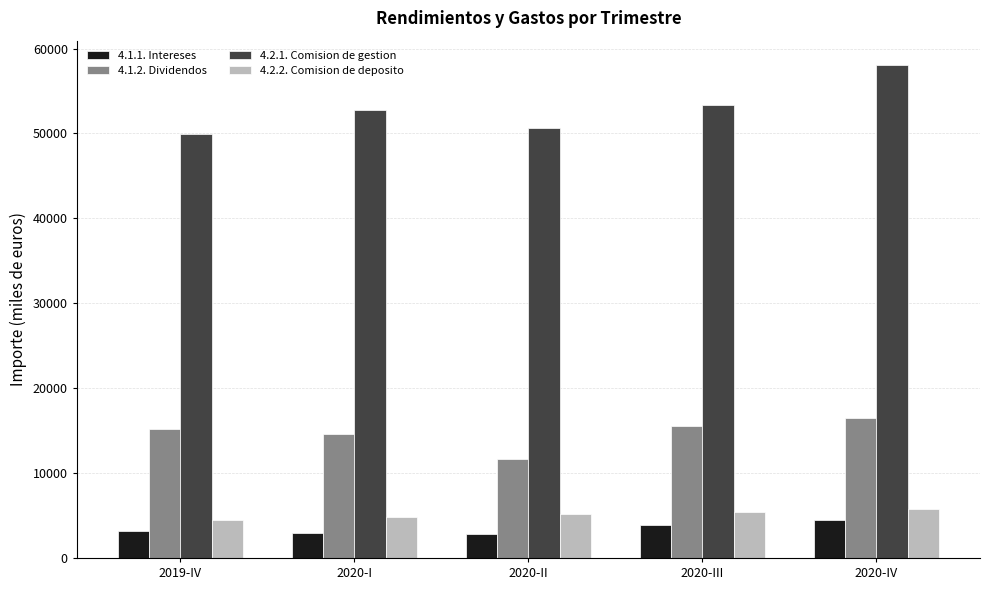

Which series has the largest total across all categories?

4.2.1. Comision de gestion